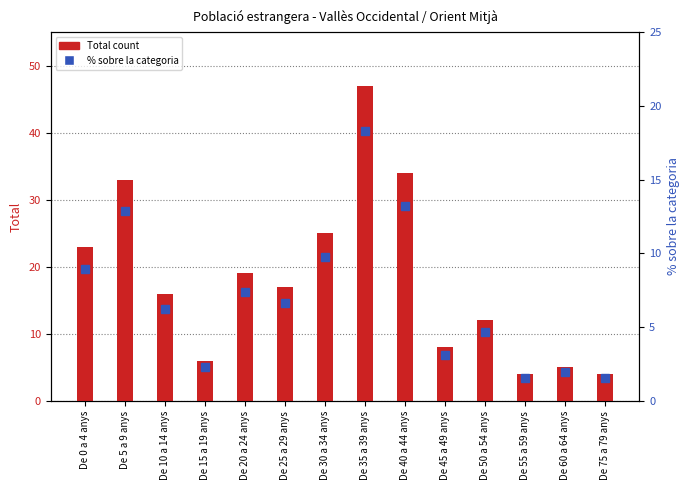

Where does the % sobre la categoria series first go above 6?

De 0 a 4 anys